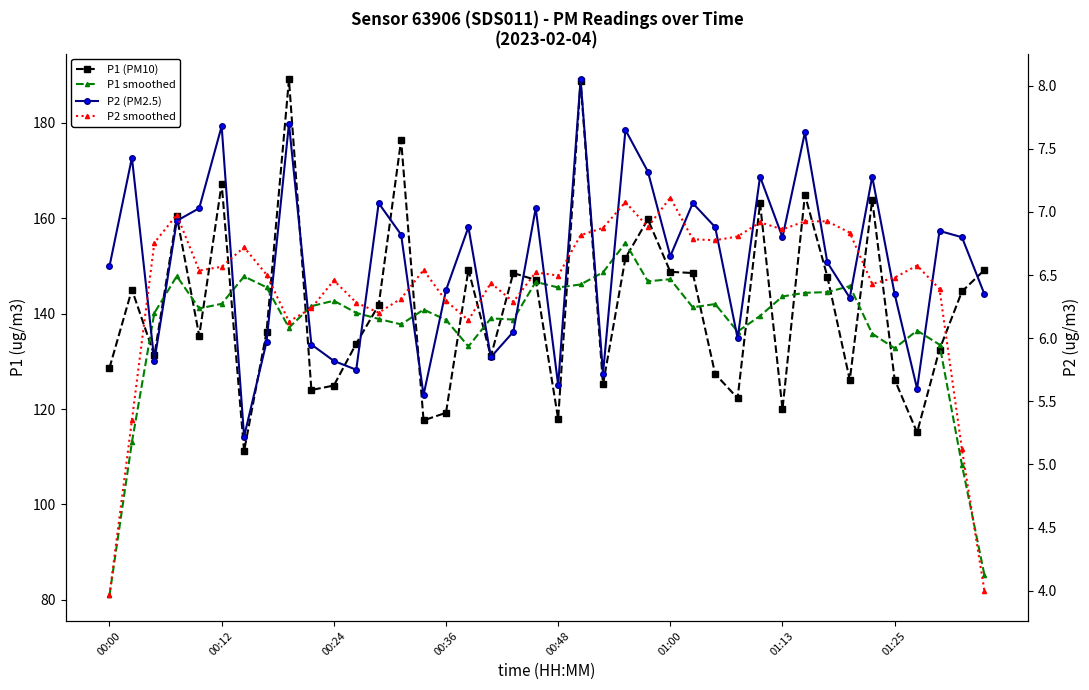

What is the label of the 15th point from the left?

14